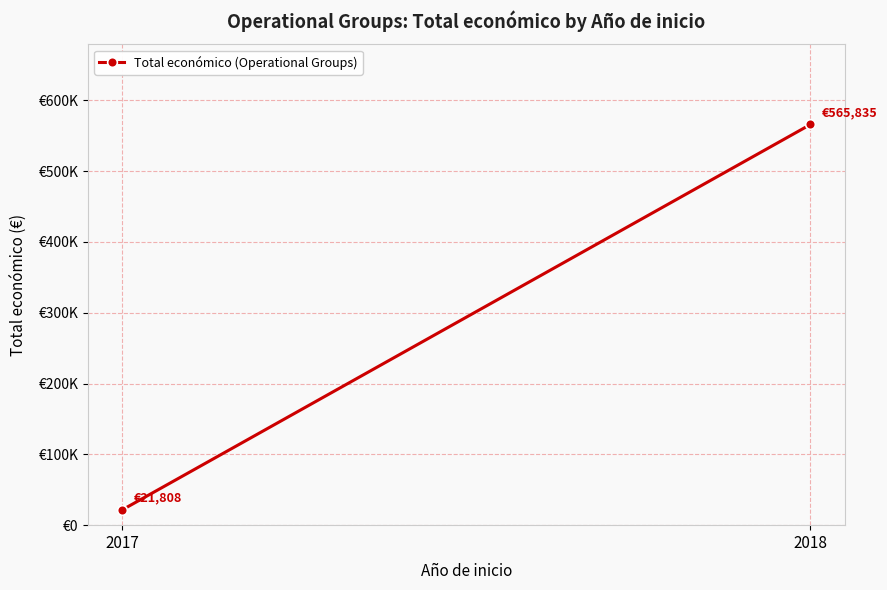

Between 2017 and 2018, which is larger?

2018